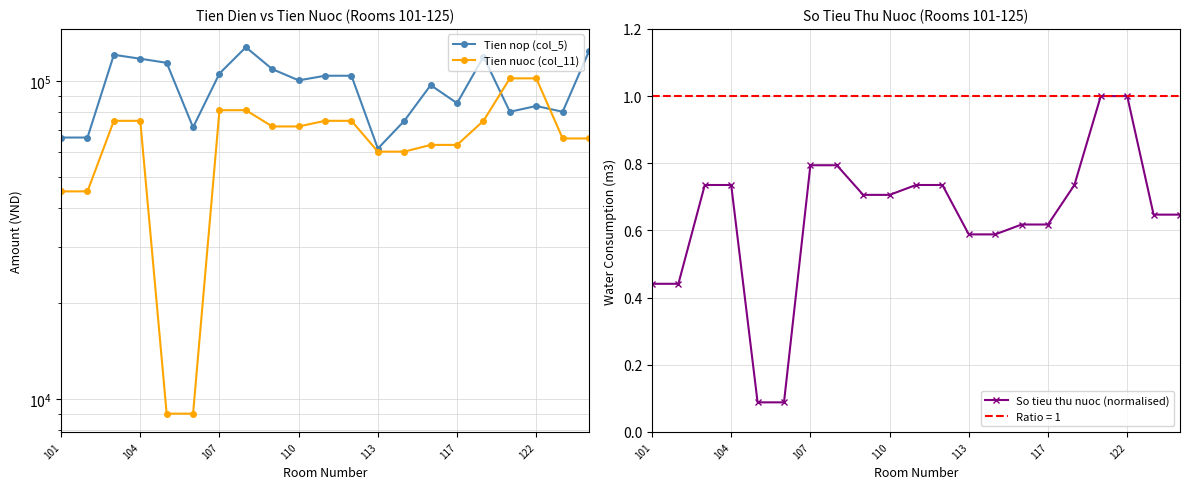

How many data points in Tien nuoc (col_11) are less than 72000?

10